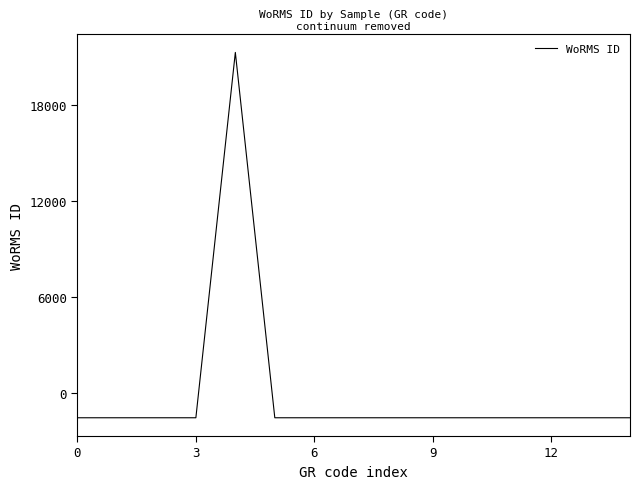

What is the minimum value shown in the chart?

-1518.9